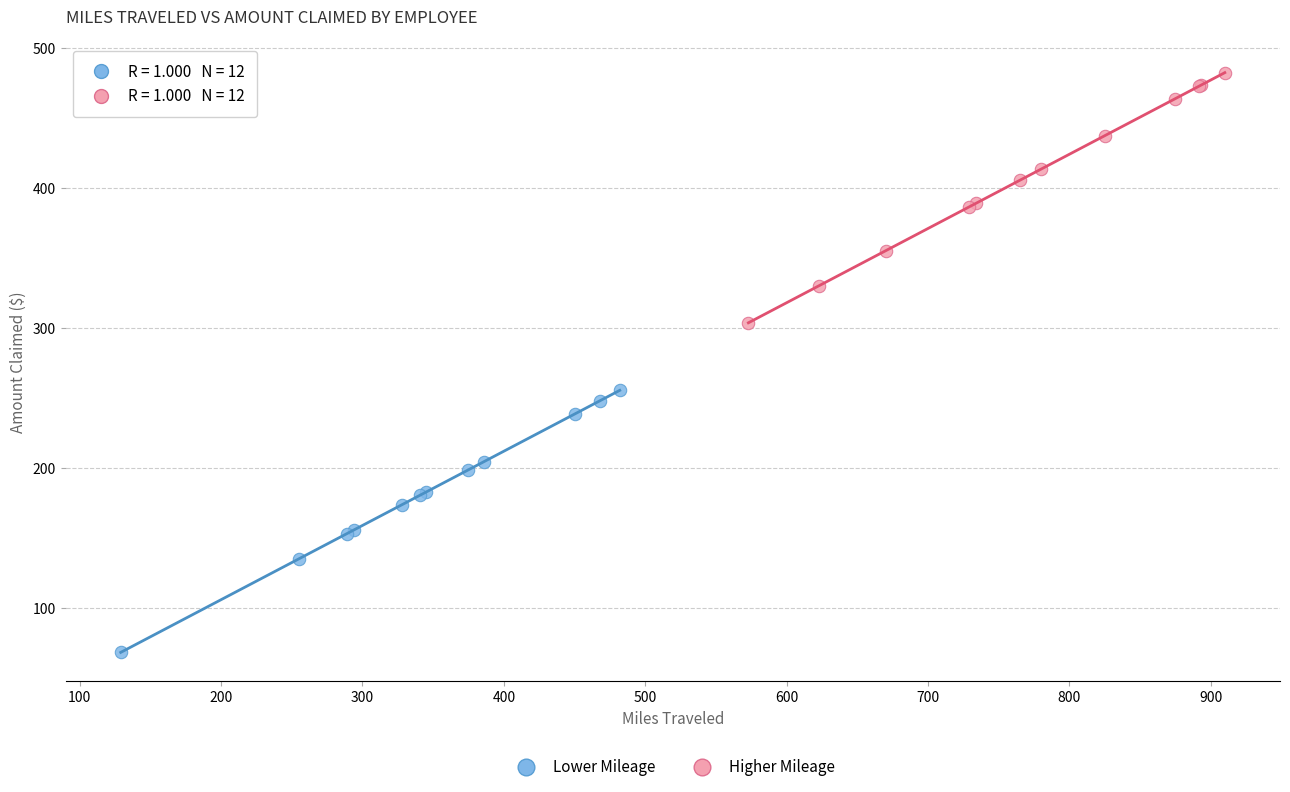

Which series has the largest Y range (max minus min)?

Lower Mileage